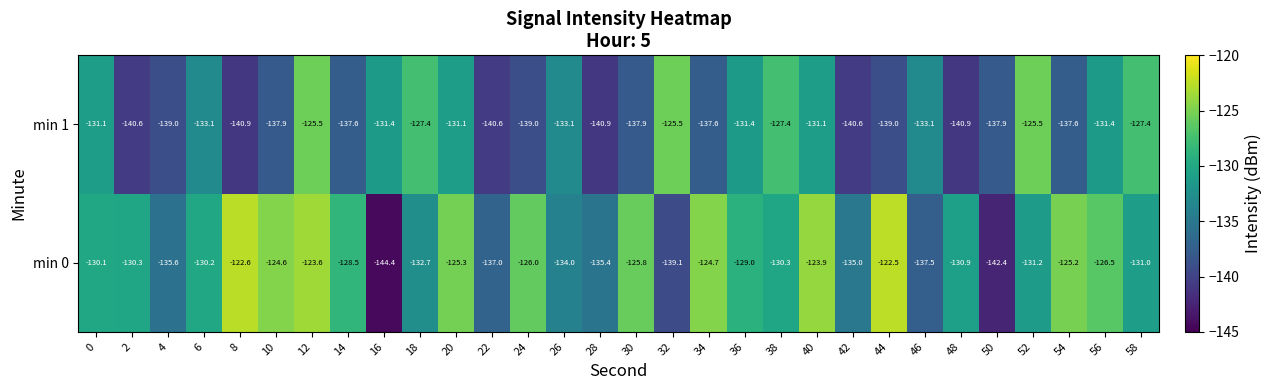

Between 20 and 54, which series saw the biggest shift?

min 1